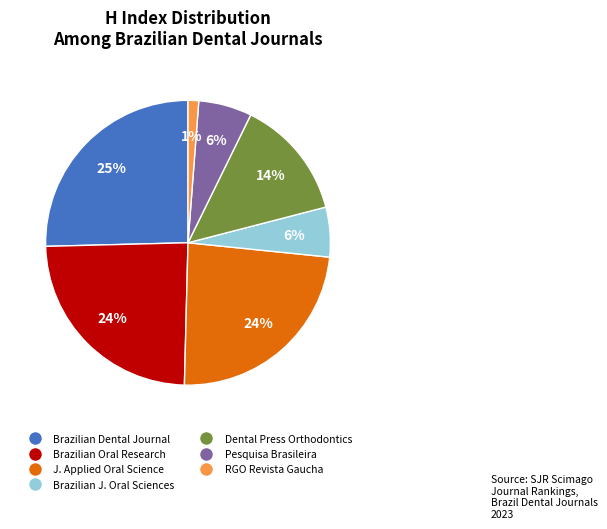

Is there a majority slice in this chart?

No